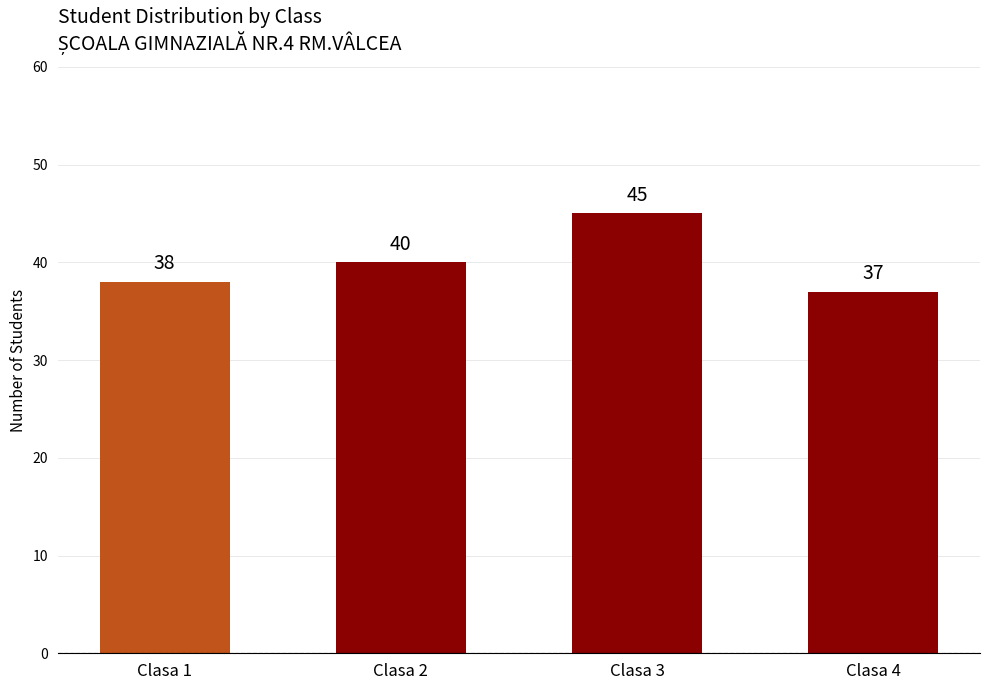

Approximately how many times larger is the value at Clasa 3 compared to Clasa 4?

1.2